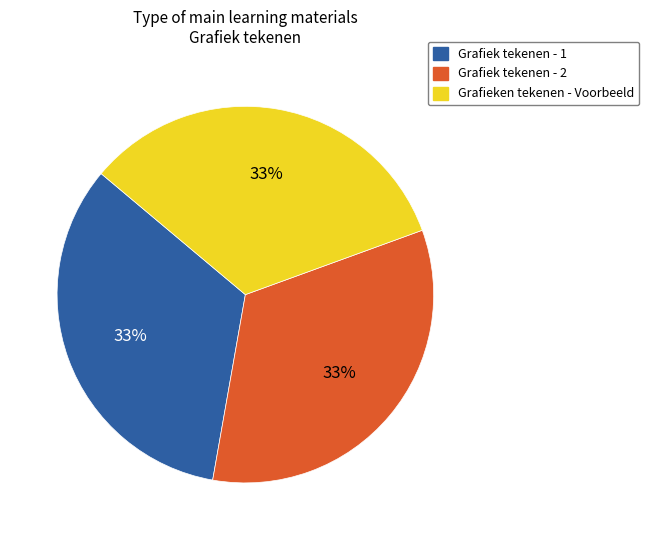

Combined, do Grafiek tekenen - 1 and Grafieken tekenen - Voorbeeld account for over 50%?

Yes